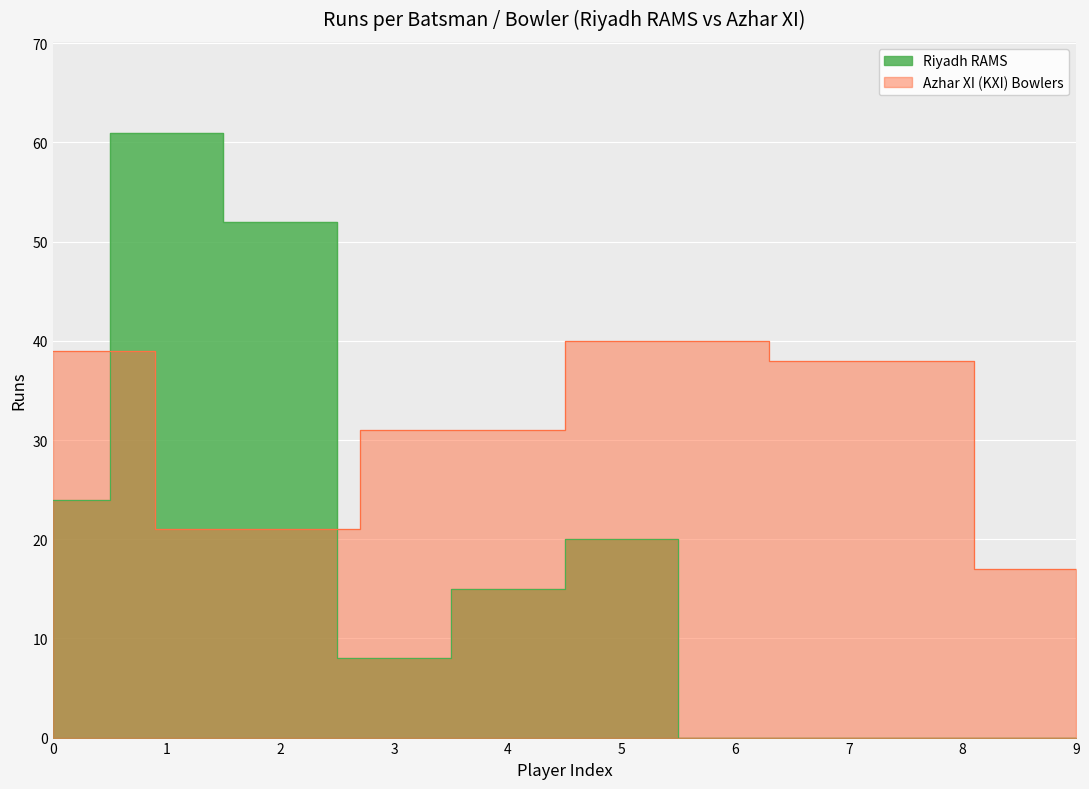

What is the value of the 3rd point from the left?

52